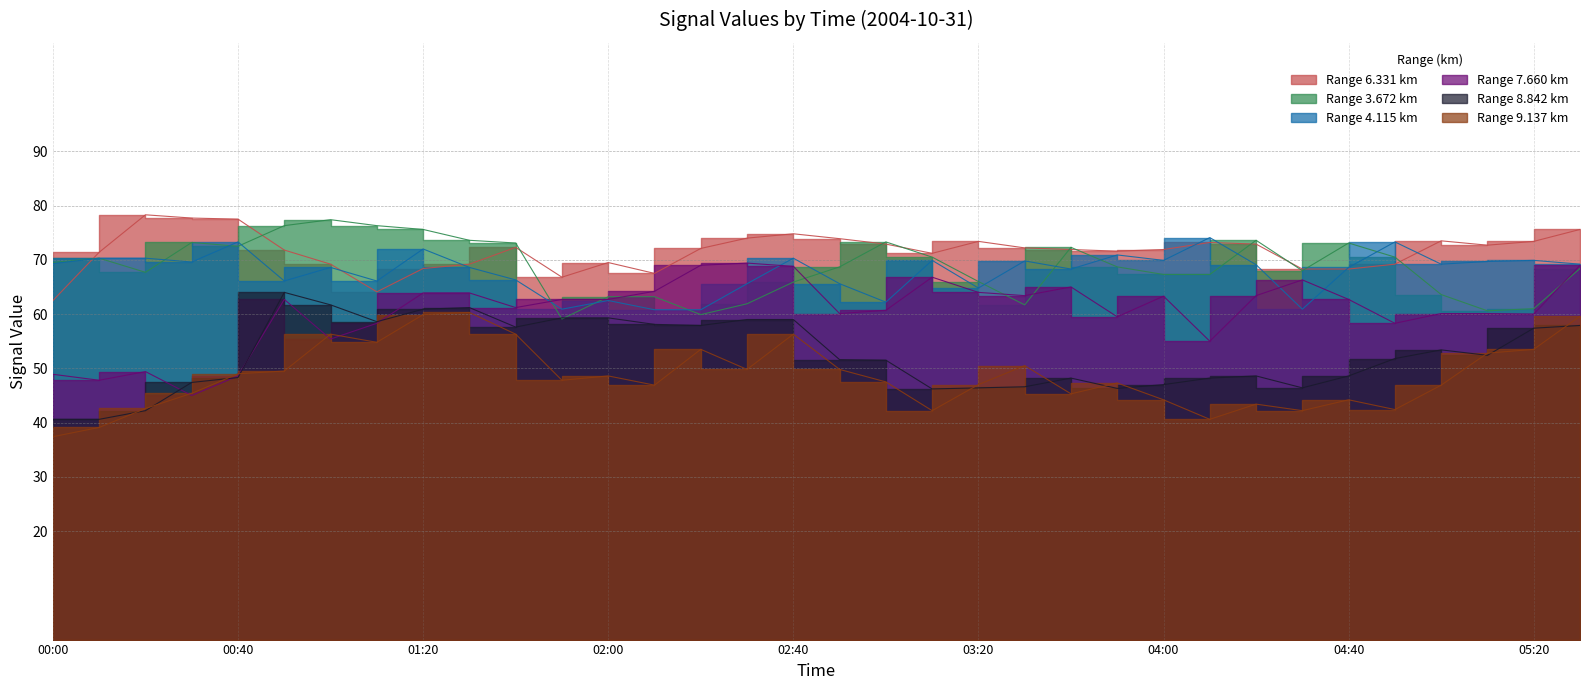

True or false: 4.115 and 8.842 cross at least once.

False